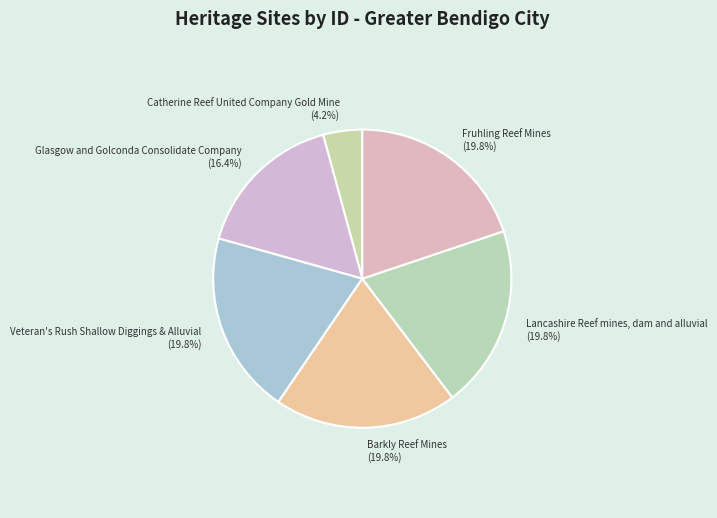

How many slices are in this pie chart?

6